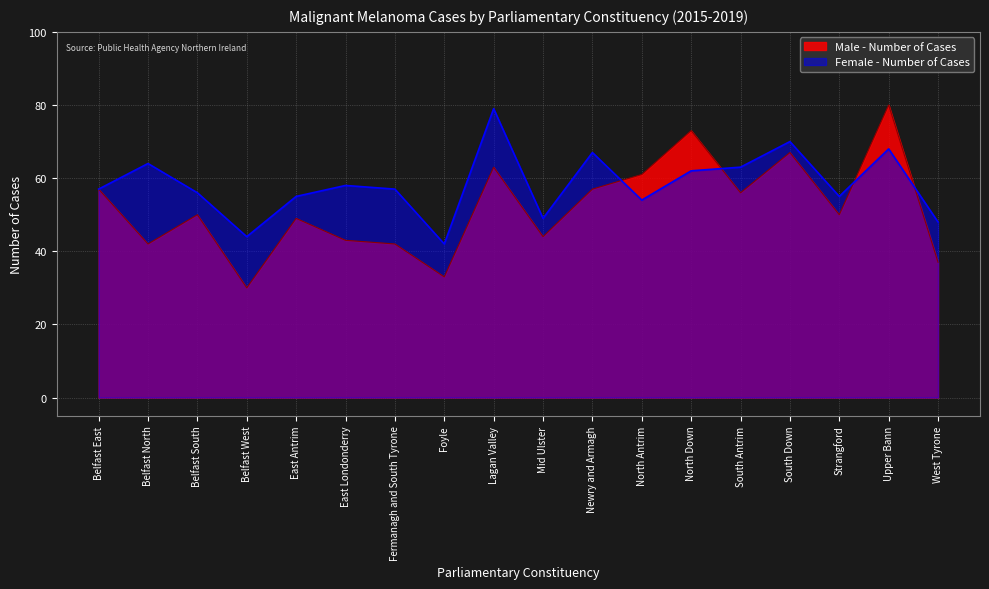

What is the minimum value shown in the chart?

30